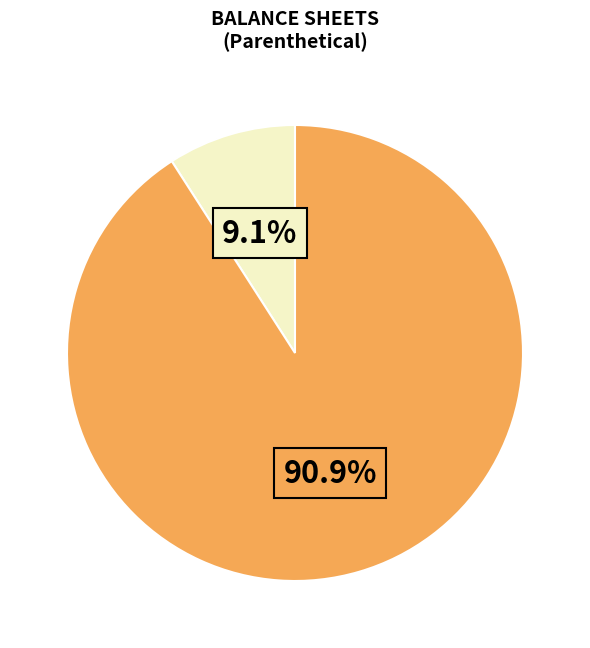

Is there any slice that represents more than half of the pie?

Yes